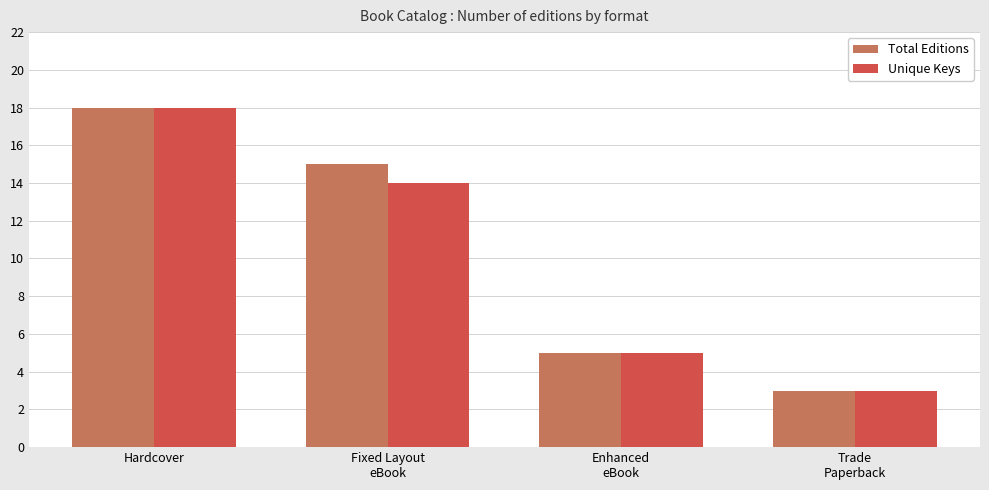

What is the total value across all series at Hardcover?

36